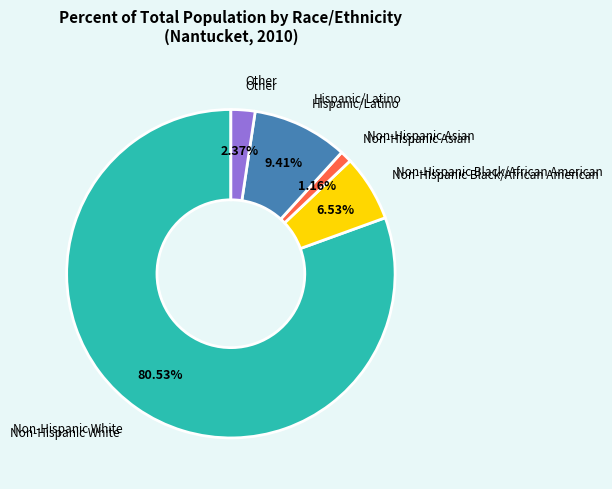

Is there a majority slice in this chart?

Yes